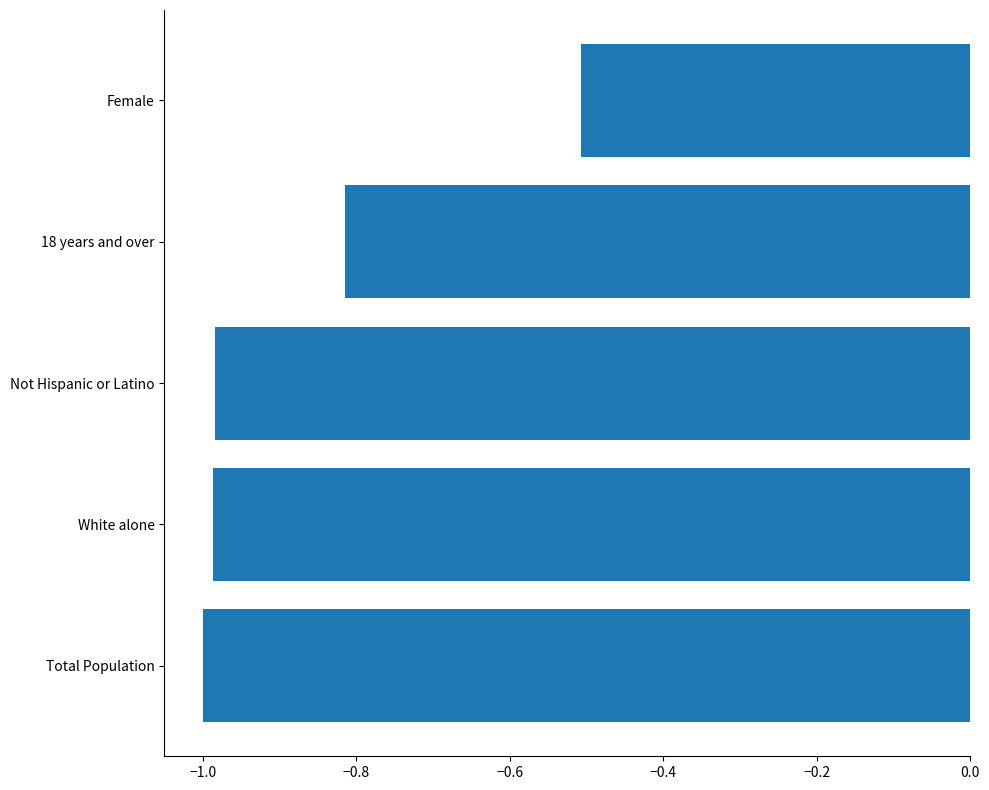

Does the chart contain any negative values?

Yes